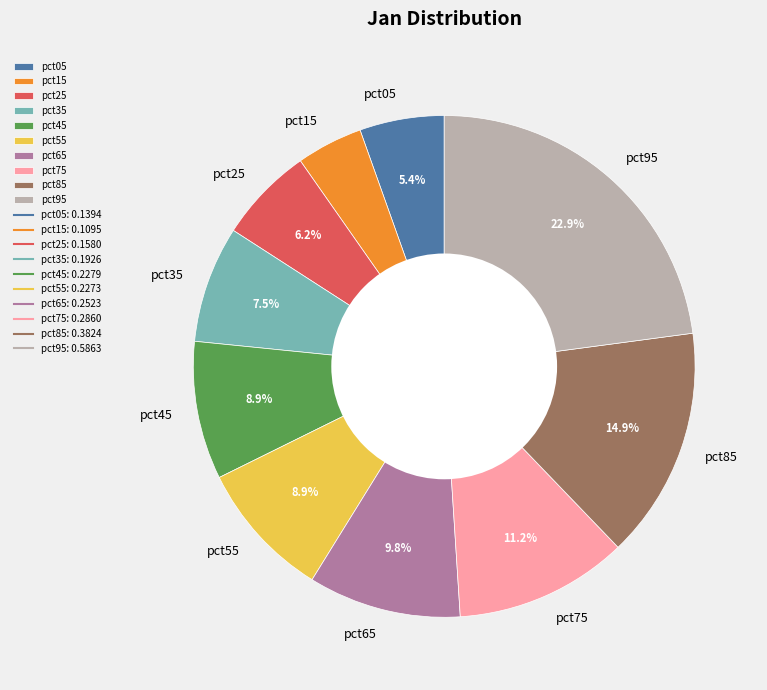

What is the largest slice in the pie chart?

pct95